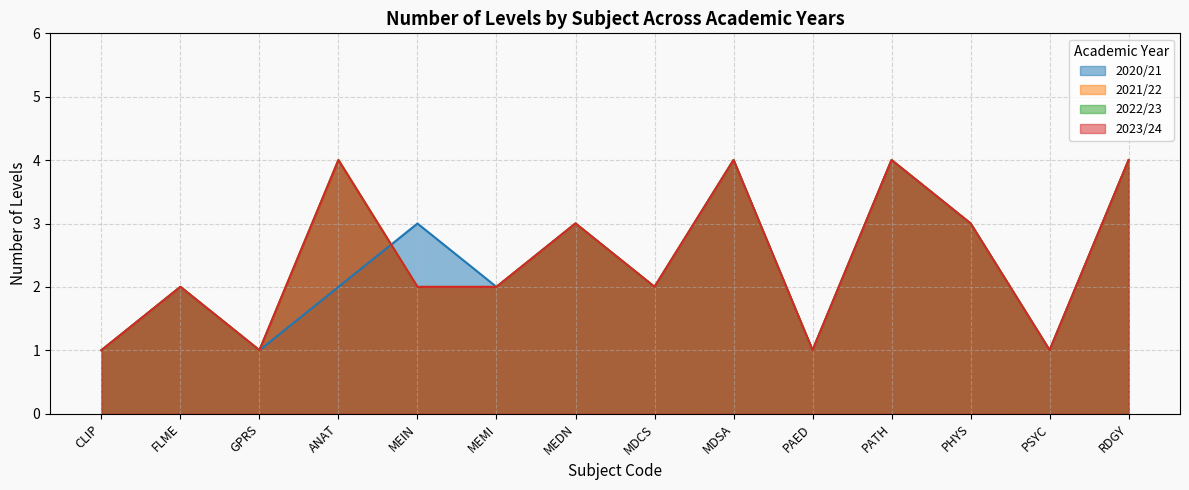

What is the label of the 3rd point from the right?

PHYS